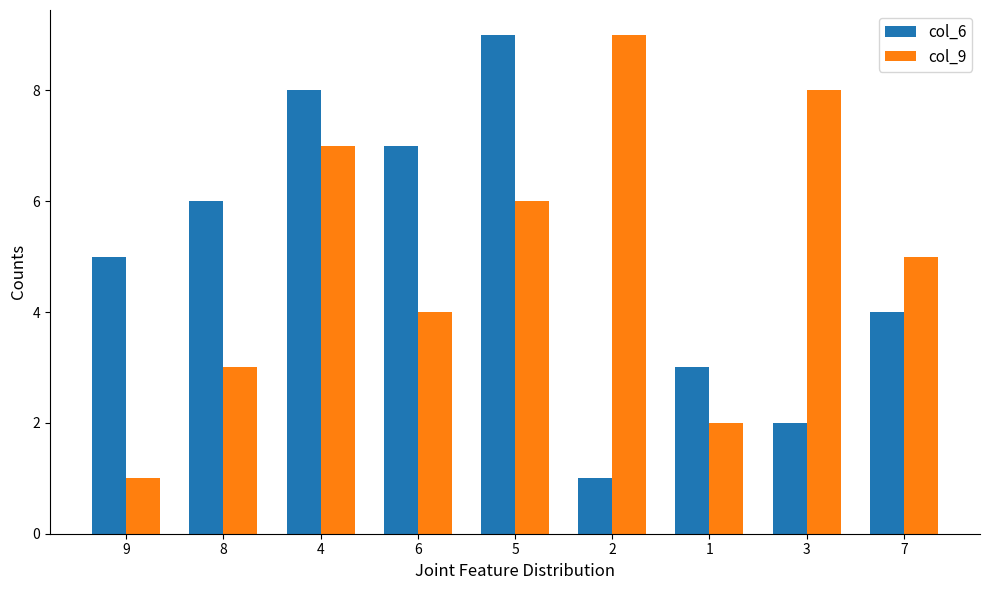

What is the difference between the maximum and minimum values in the col_6 series?

8